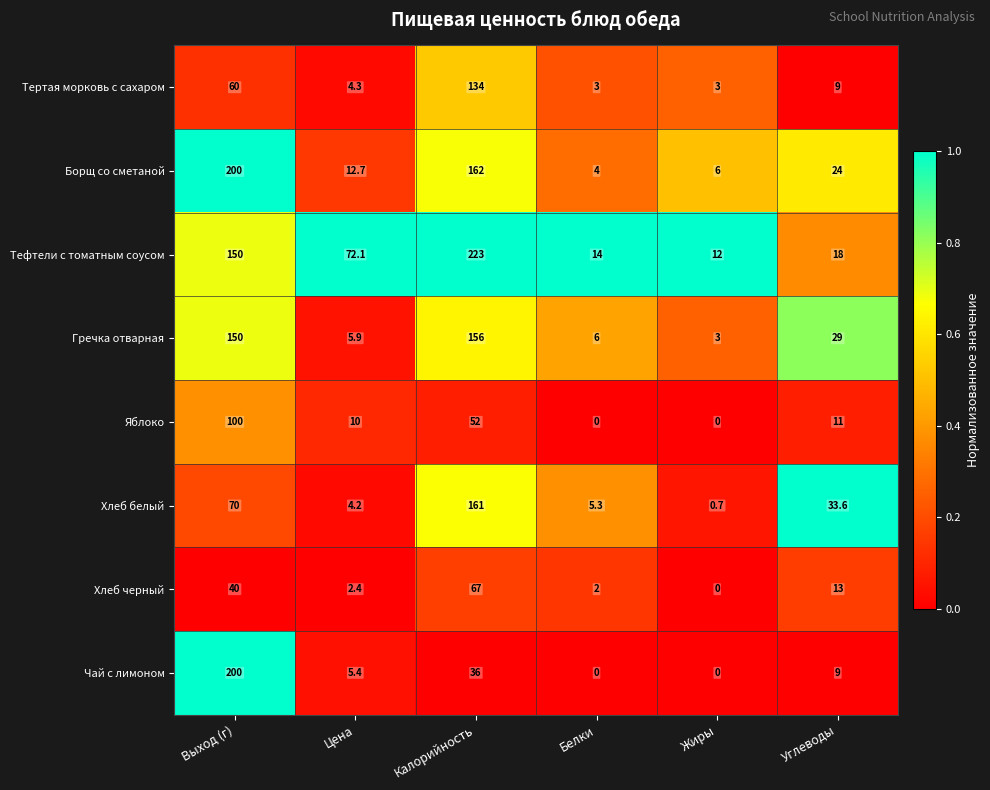

What value does the Борщ со сметаной series have at Калорийность?

162.0